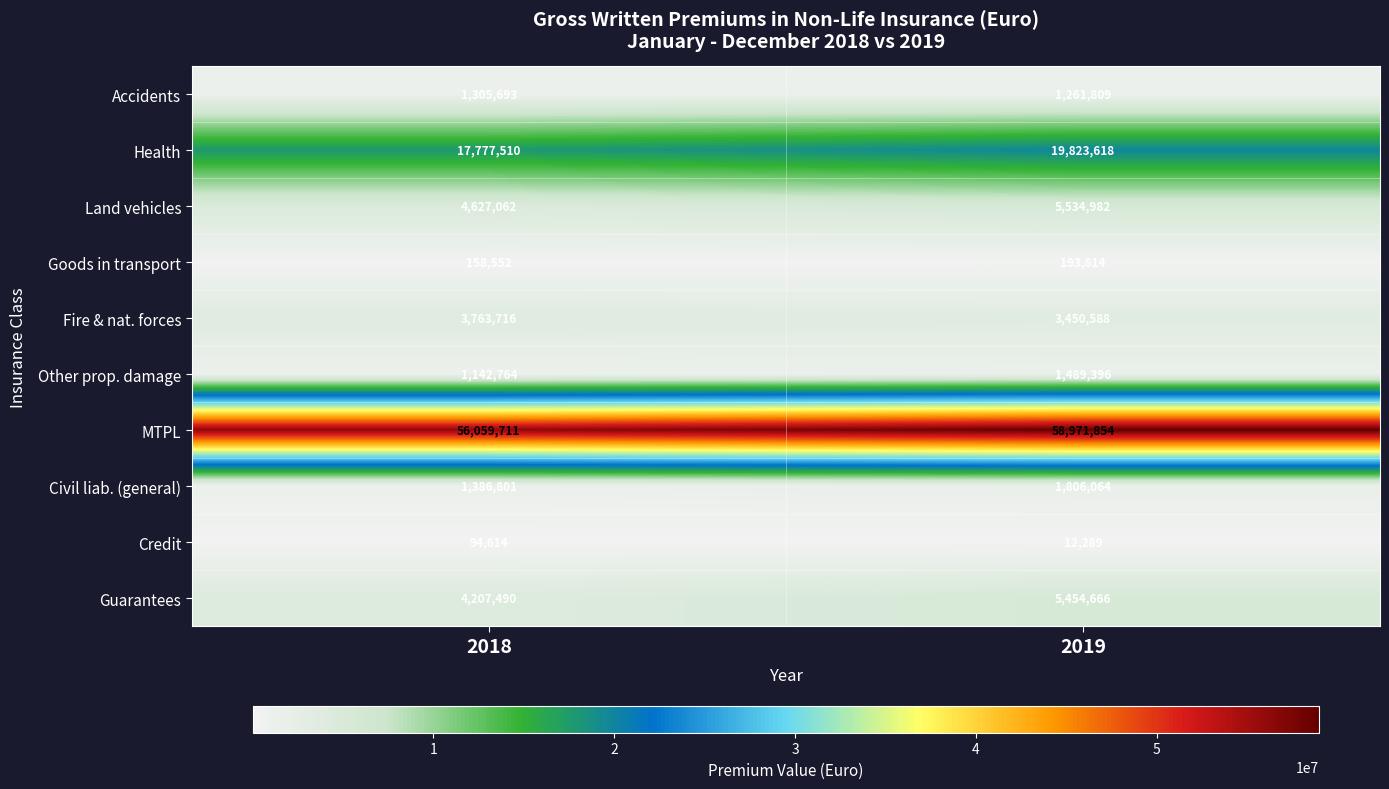

Which label corresponds to the smallest value in the chart?

2019